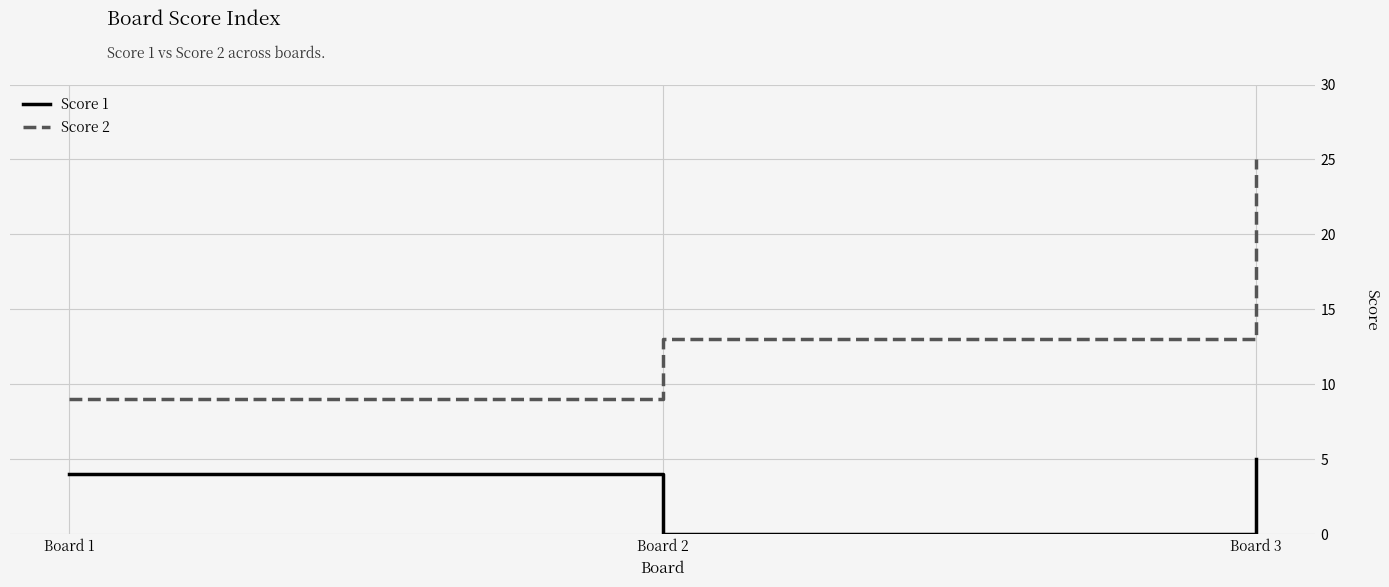

How many categories are shown in the chart?

3